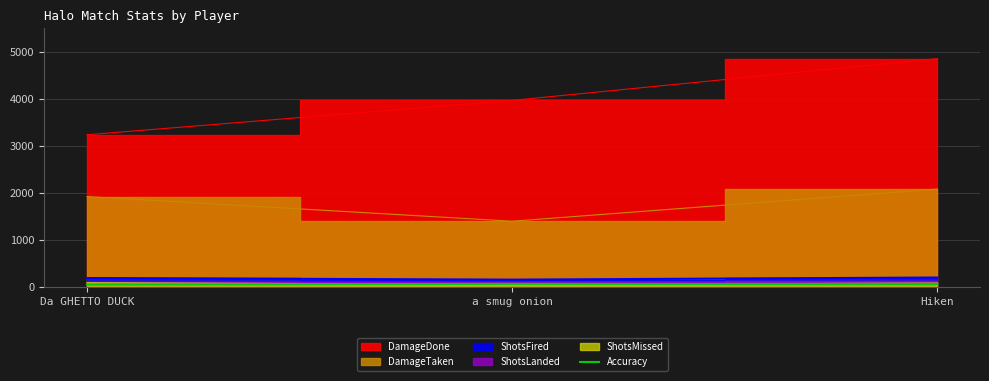

What is the label of the 1st point from the left?

Da GHETTO DUCK